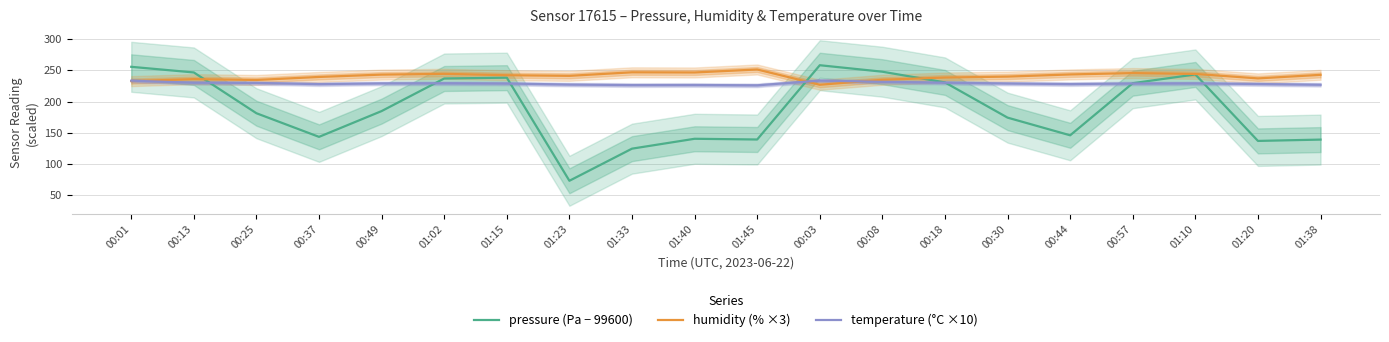

What position from the right is 01:23?

13